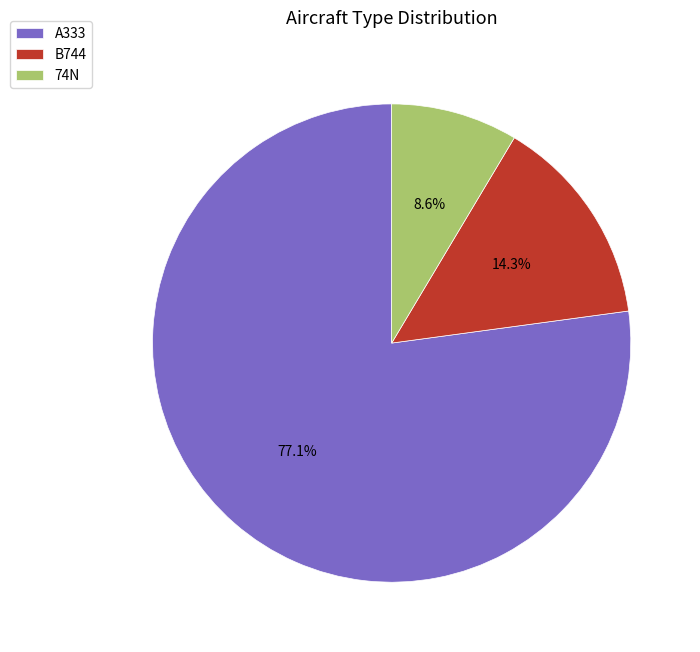

The B744 slice represents 4% of the pie. True or false?

False